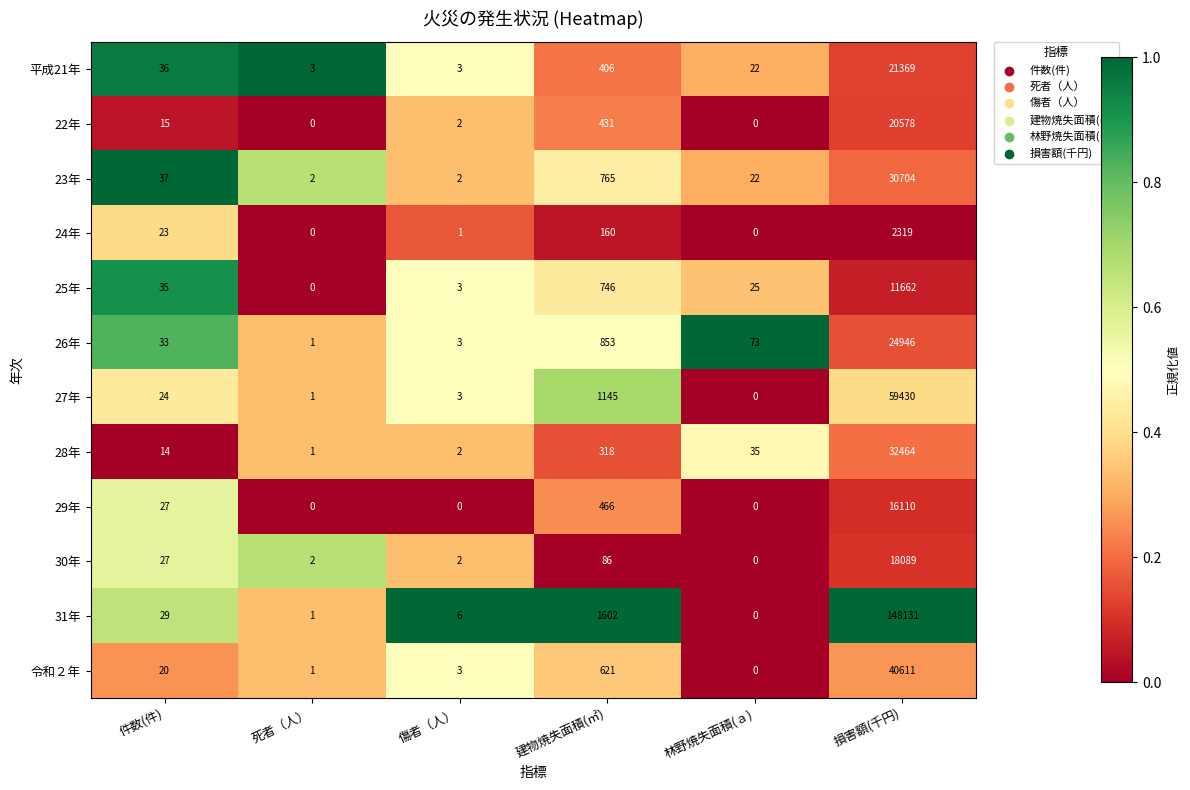

What is the difference between the maximum and minimum values in the 29年 series?

16110